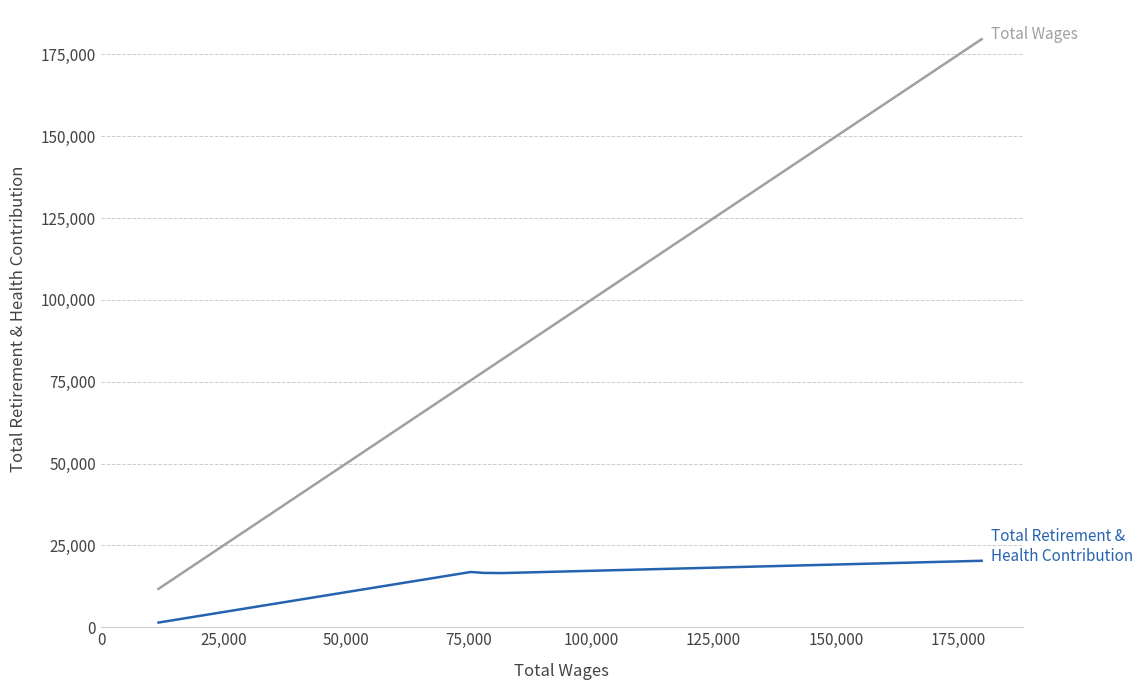

What is the greatest value displayed?

179671